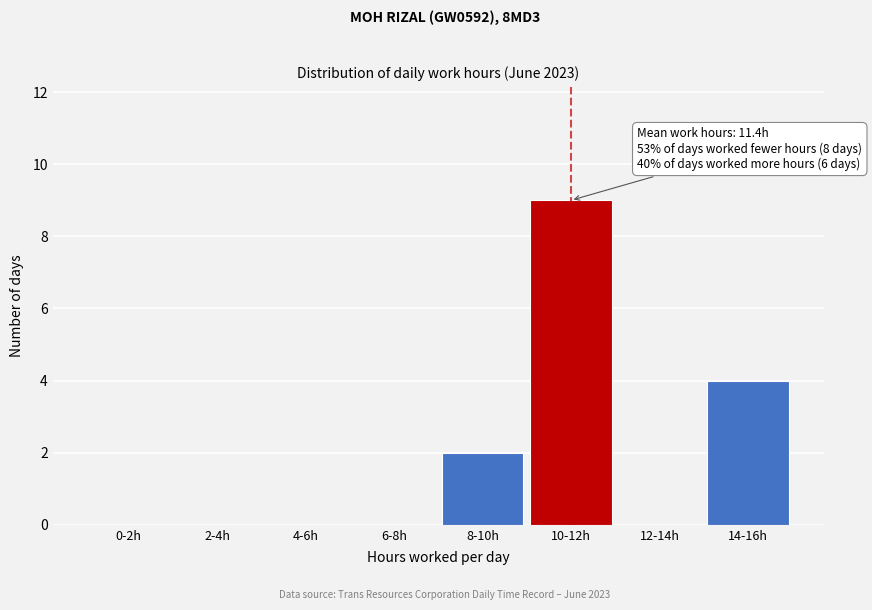

Reading left to right, list all the values displayed in this chart.

0-2h=0	2-4h=0	4-6h=0	6-8h=0	8-10h=2	10-12h=9	12-14h=0	14-16h=4